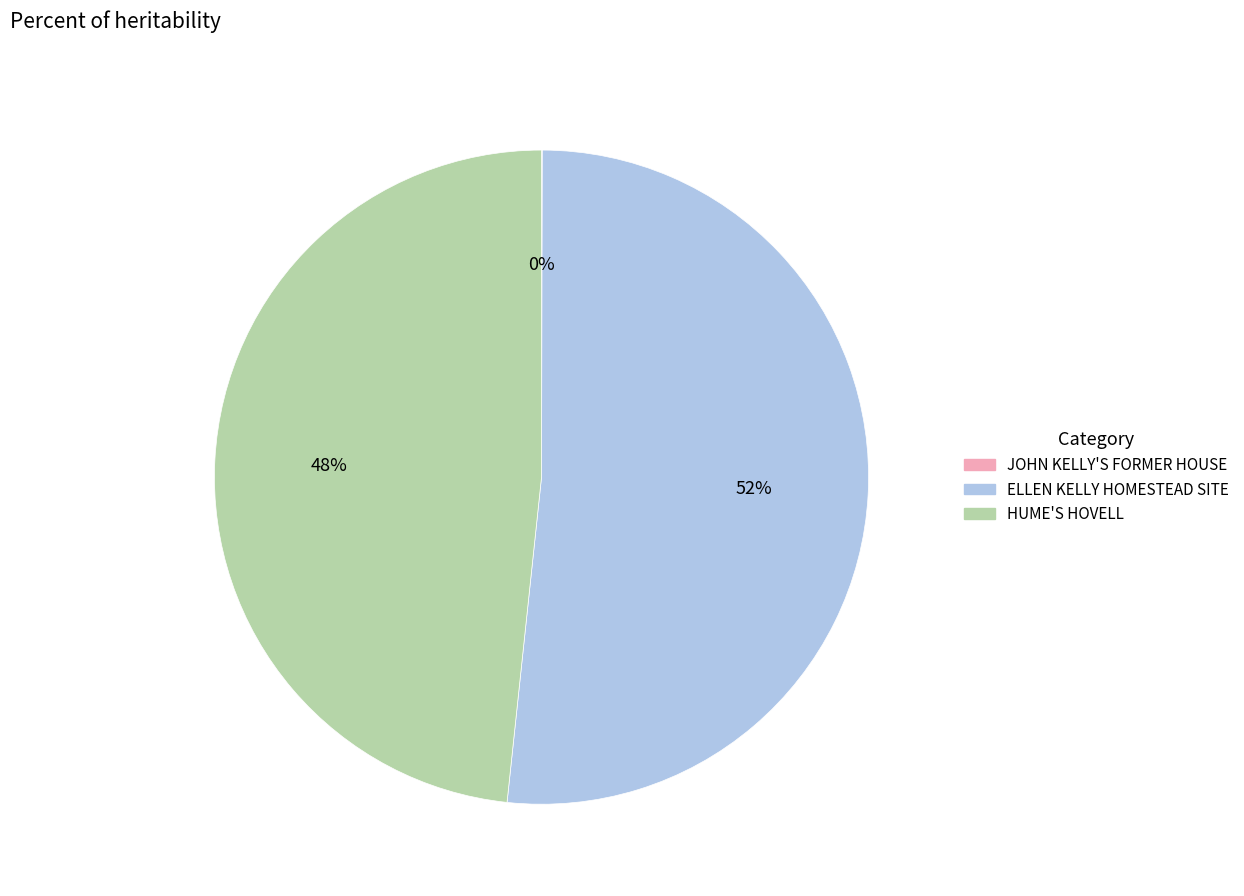

To the nearest percent, what portion does HUME'S HOVELL represent?

48%